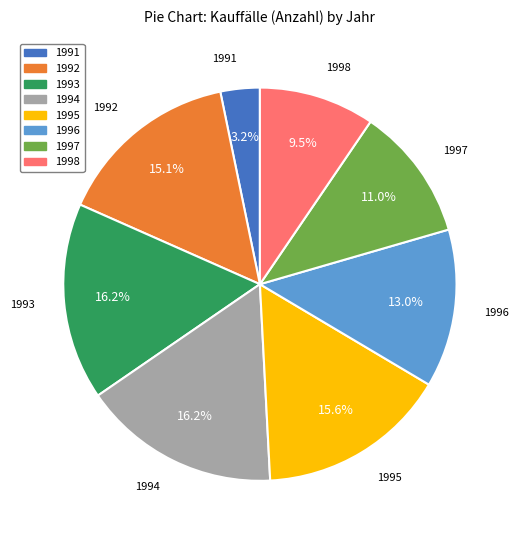

What percentage is NOT represented by 1994?

83.8%